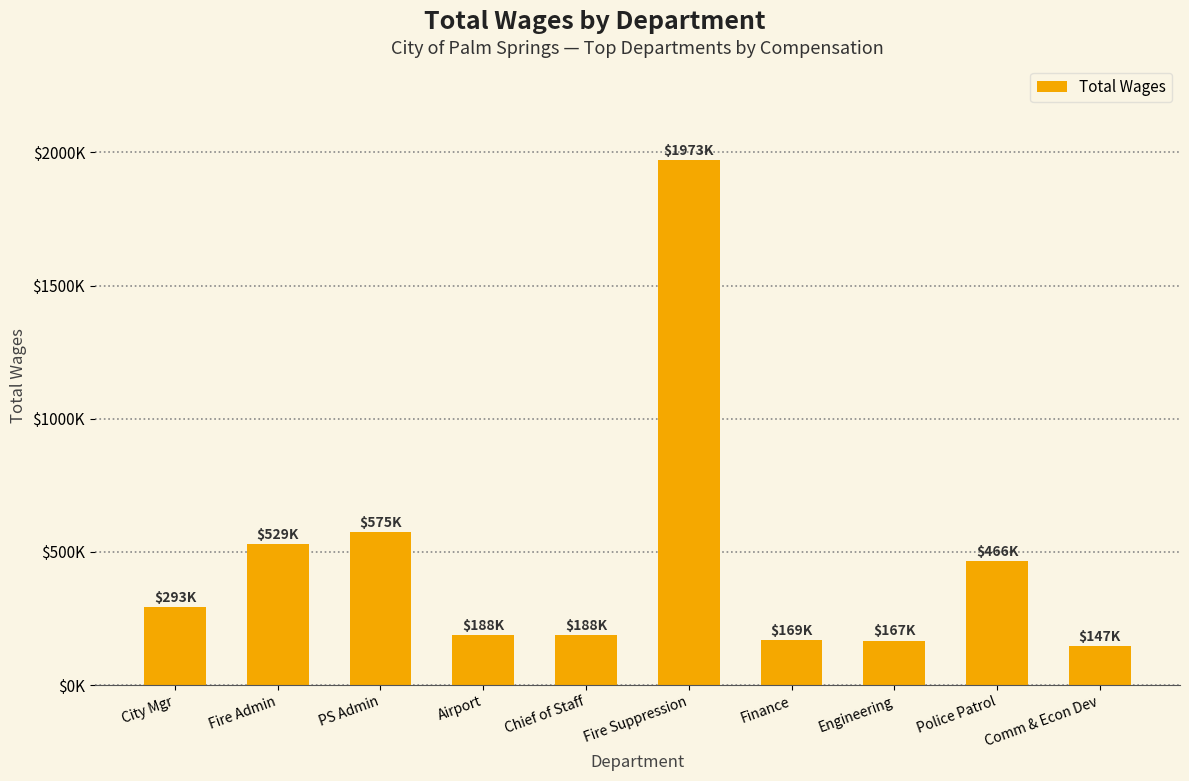

How many categories are shown in the chart?

10